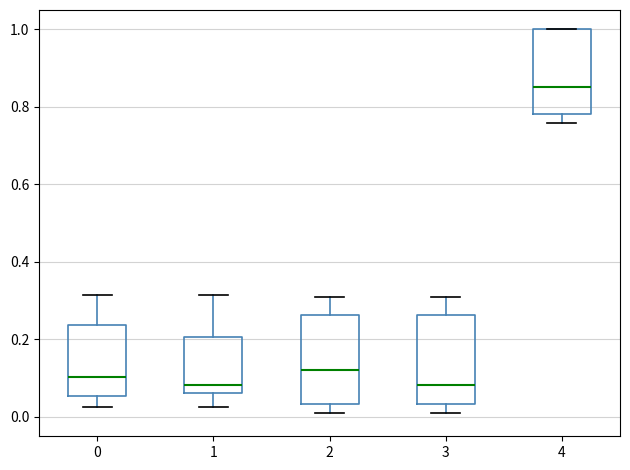

Reading left to right, transcribe this box plot: for each box, give where its median line is, the range the box spans, and where its two whiskers end, as read against the y-axis. The values are not printed on the chart, so give them approximately, as read against the axis.

0: median 0.10, box 0.06 to 0.24, whiskers 0.02 to 0.32
1: median 0.08, box 0.06 to 0.20, whiskers 0.02 to 0.32
2: median 0.12, box 0.04 to 0.26, whiskers 0.00 to 0.30
3: median 0.08, box 0.04 to 0.26, whiskers 0.00 to 0.30
4: median 0.86, box 0.78 to 1.00, whiskers 0.76 to 1.00